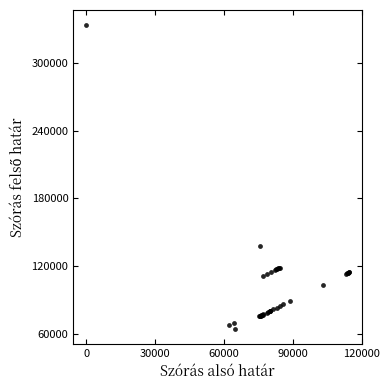

What Y value in the scatter plot is closest to 199078?

137943